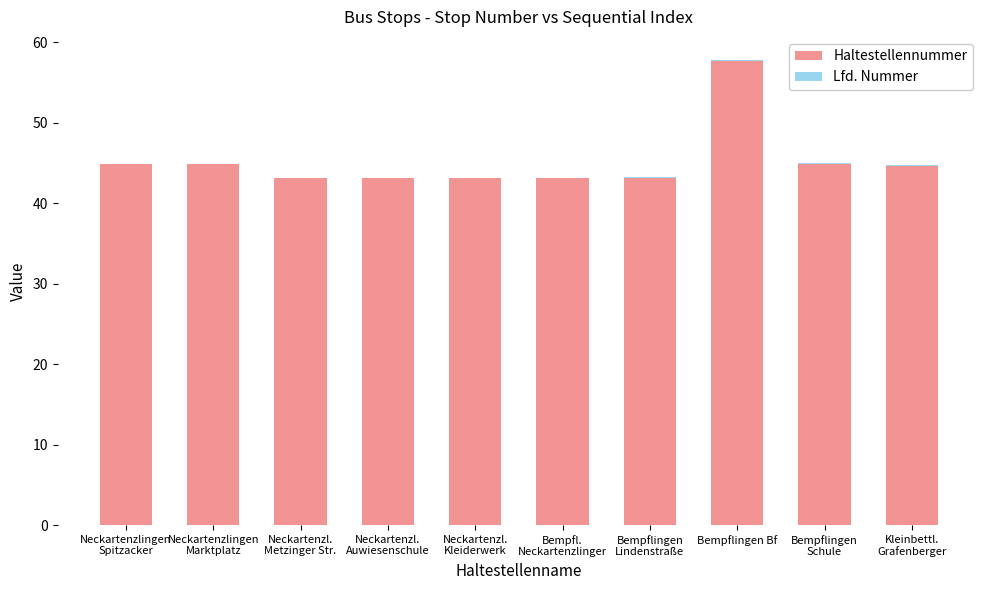

At which label does Haltestellennummer reach its peak?

Bempflingen Bf